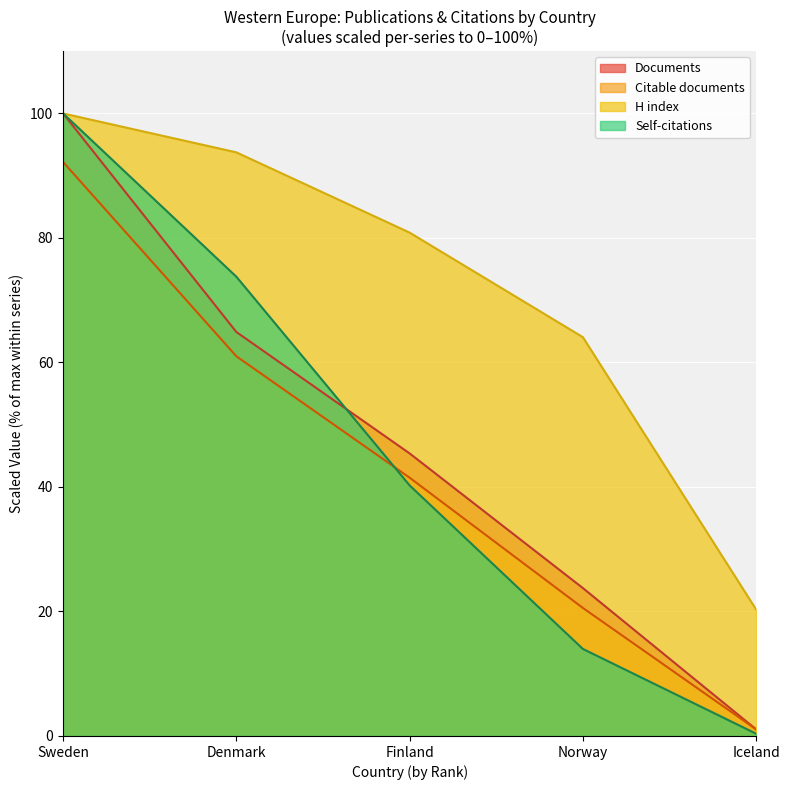

True or false: Citations has more than 2 interior local peaks.

False